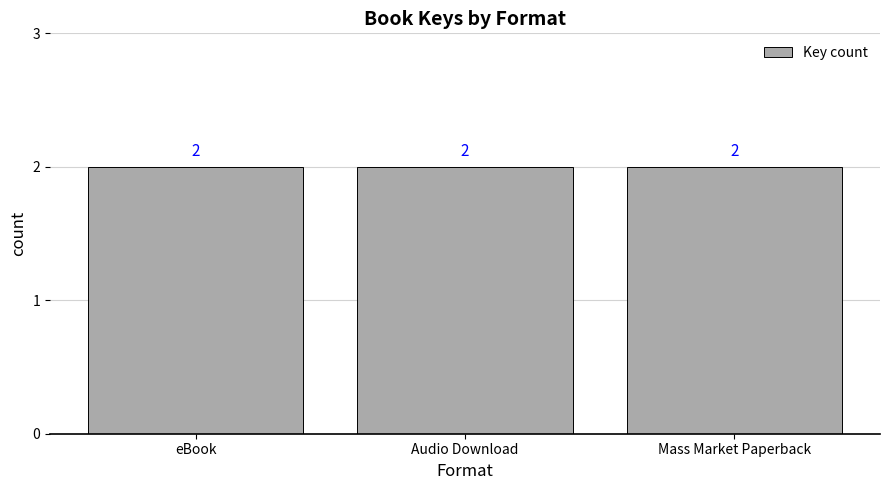

Are the bars horizontal?

No